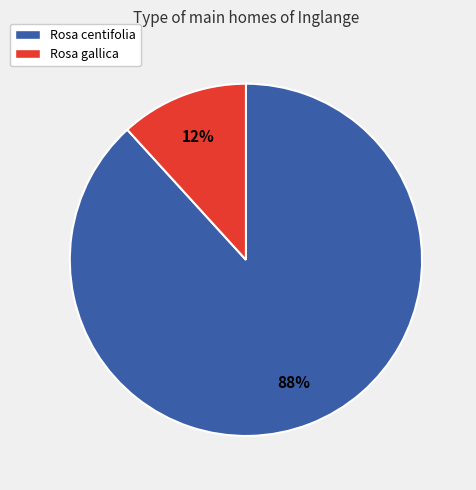

What is the largest slice in the pie chart?

Rosa centifolia